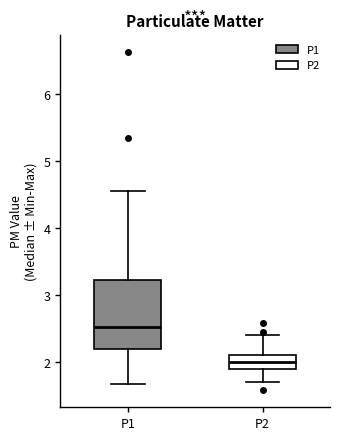

Which box has the highest median line?

P1